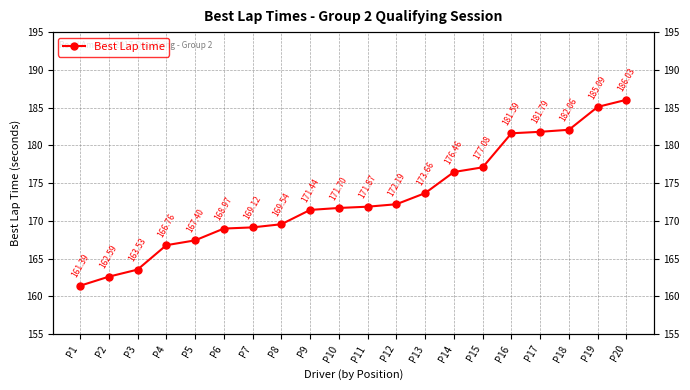

What is the value of the 8th point from the left?

169.5